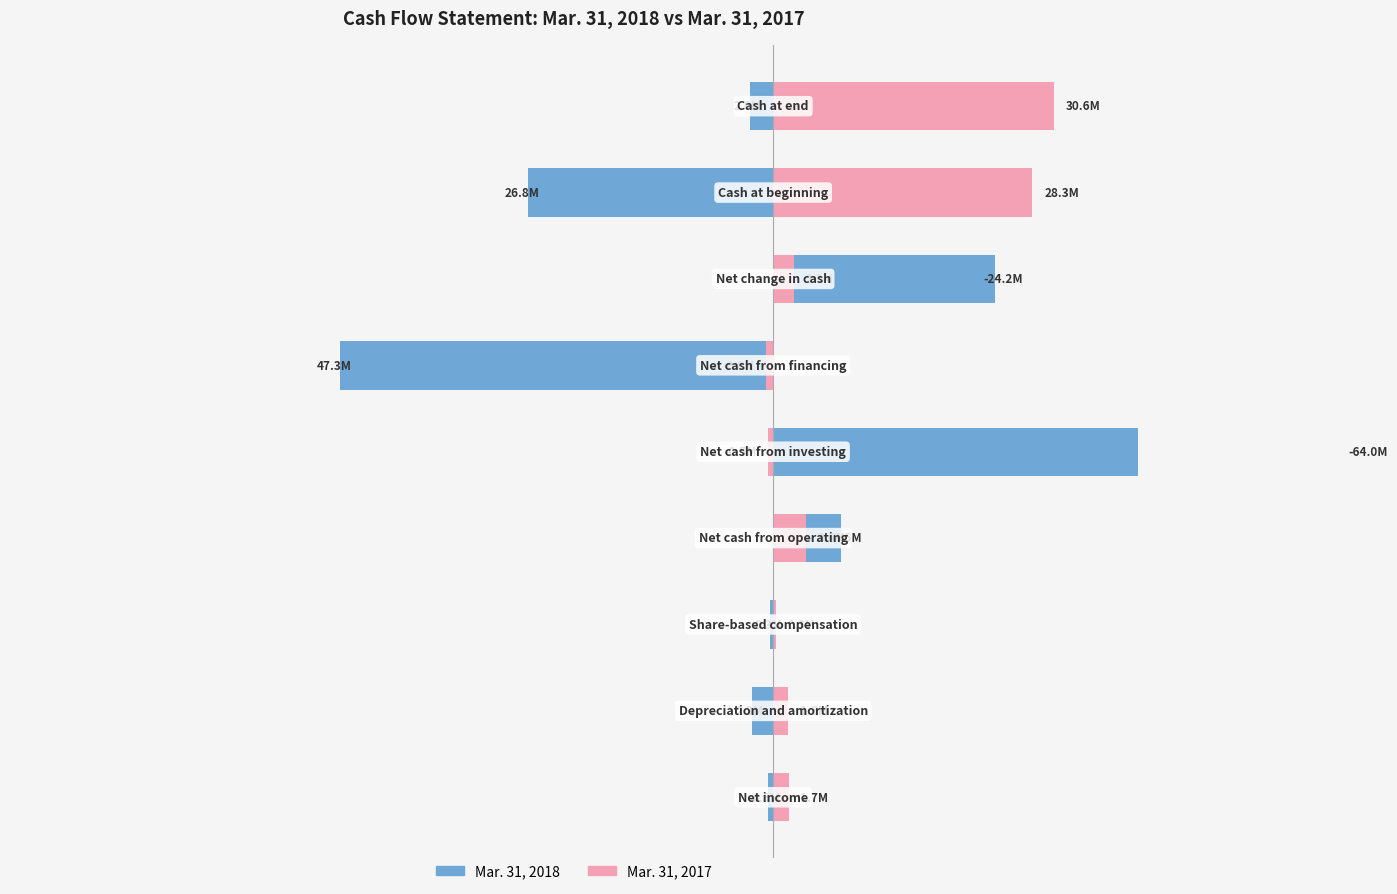

What is the value of the Mar. 31, 2018 bar at the 7th from the left?

24198000